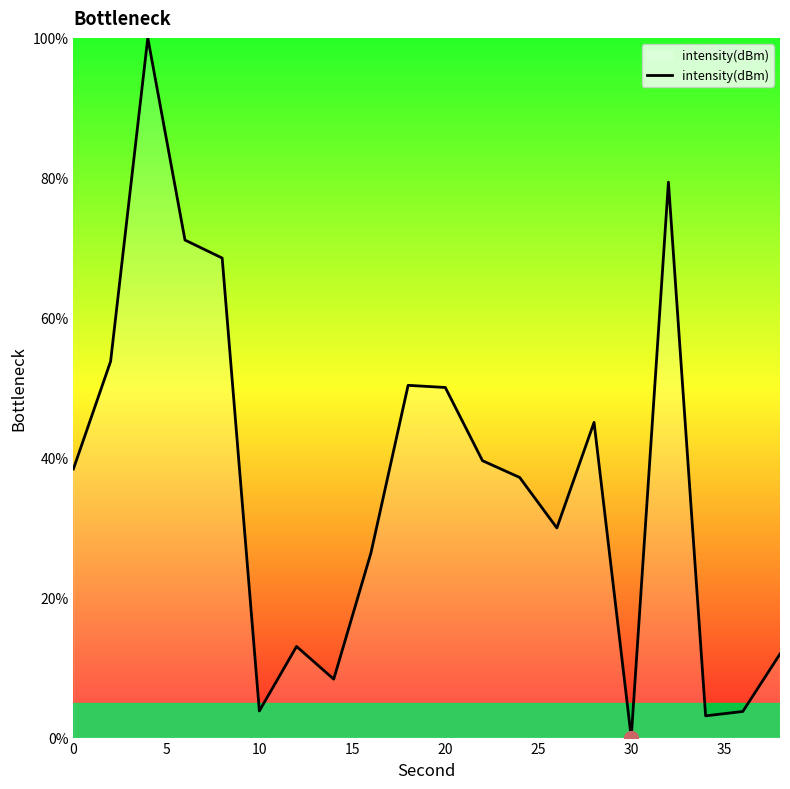

What is the average value?

36.7